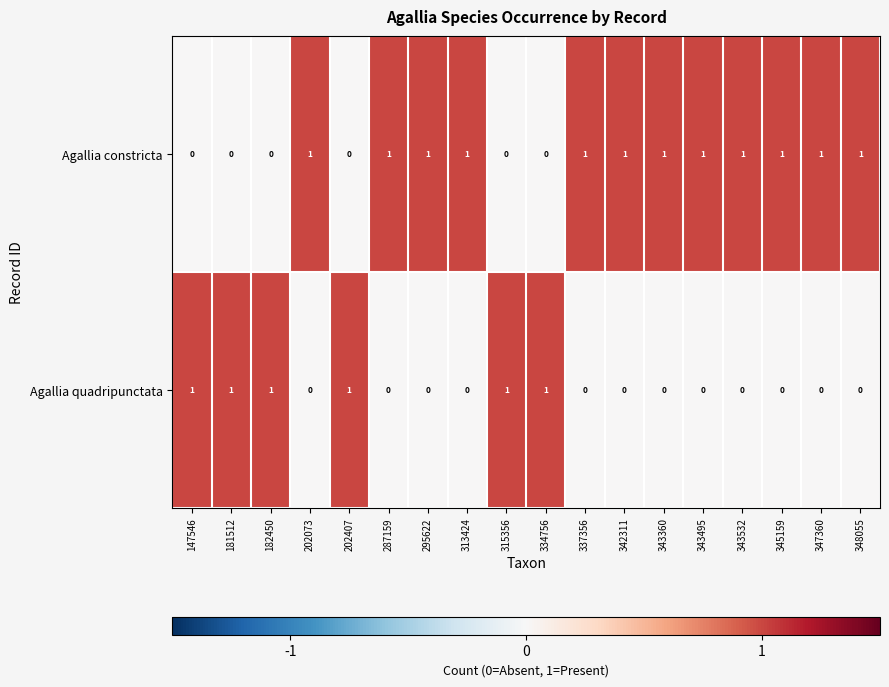

True or false: Agallia constricta has a value of 0 at 202073.

False